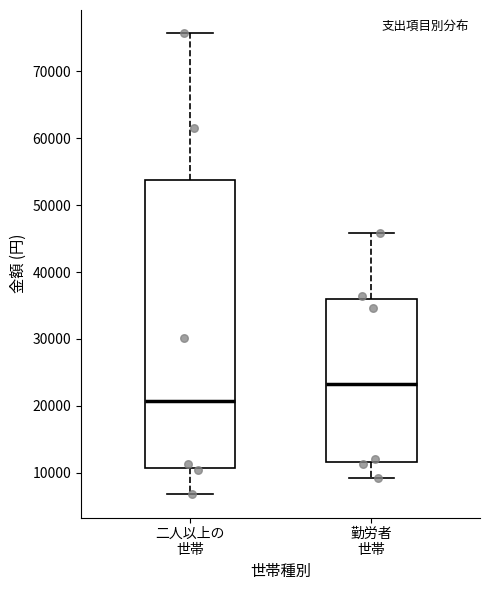

Which box has the lowest median line?

二人以上の 世帯